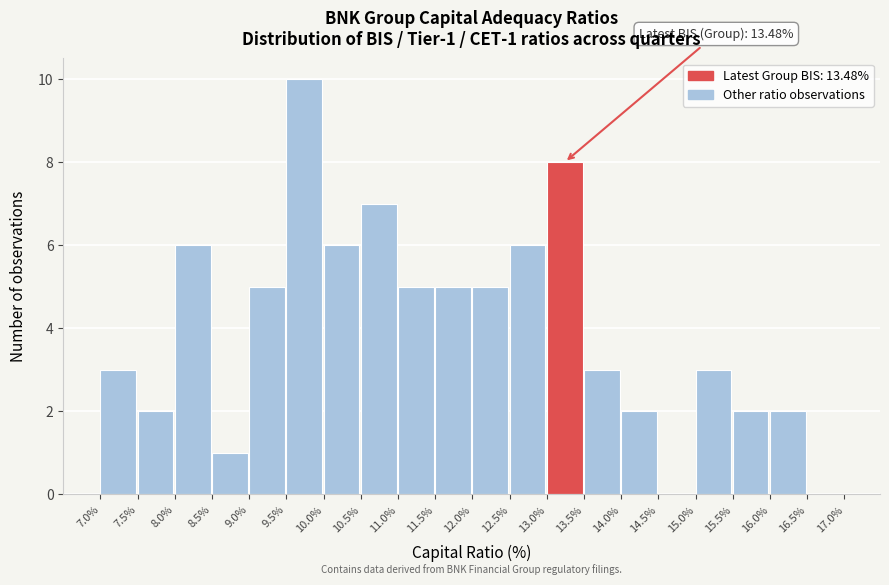

Over which range of the x-axis is the bar tallest?

9.5% to 10.0%